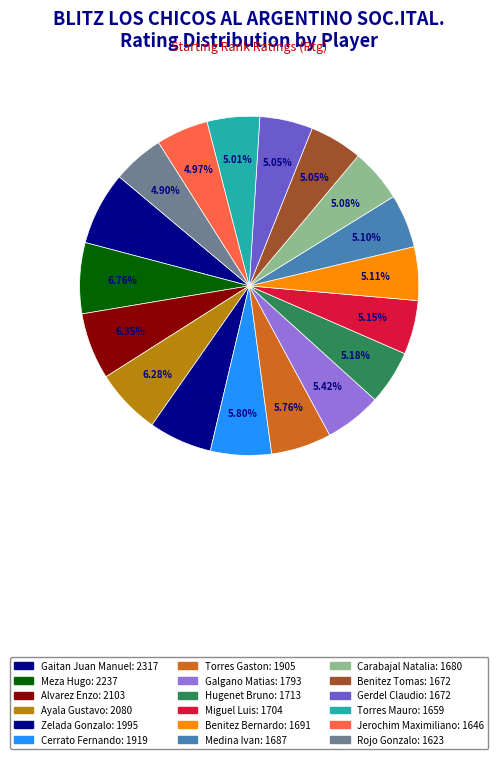

How much of the chart is everything except Carabajal Natalia?

94.9%